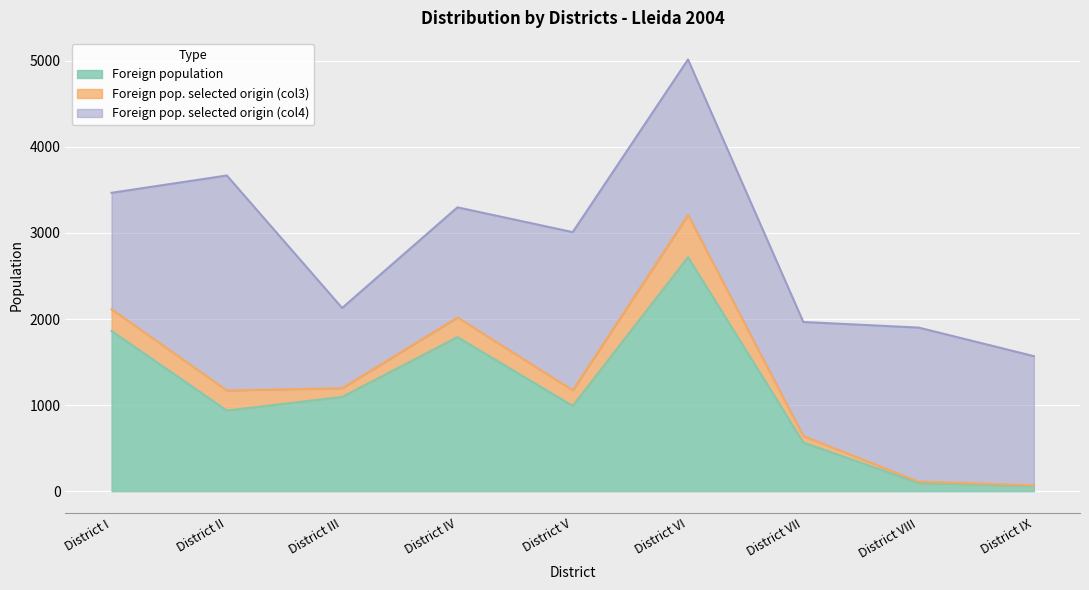

At which label does Foreign pop. selected origin (col3) reach its peak?

District VI